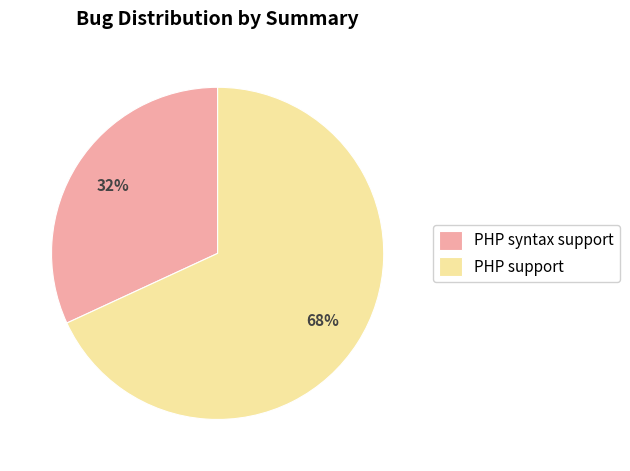

What is the smallest slice in the pie chart?

PHP syntax support